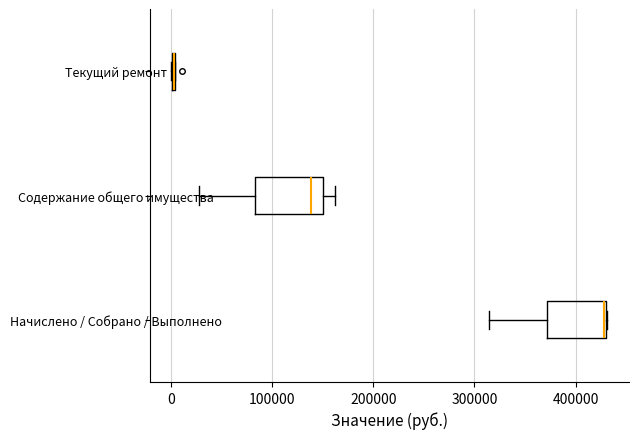

Reading bottom to top, transcribe this box plot: for each box, give where its median line is, the range the box spans, and where its two whiskers end, as read against the x-axis. The values are not printed on the chart, so give them approximately, as read against the axis.

Начислено / Собрано / Выполнено: median 430000 (drawn on the box's right edge), box 370000 to 430000, whiskers 310000 to 430000
Содержание общего имущества: median 140000, box 80000 to 150000, whiskers 30000 to 160000
Текущий ремонт: box collapsed to a line at 0, whiskers 0 to 0